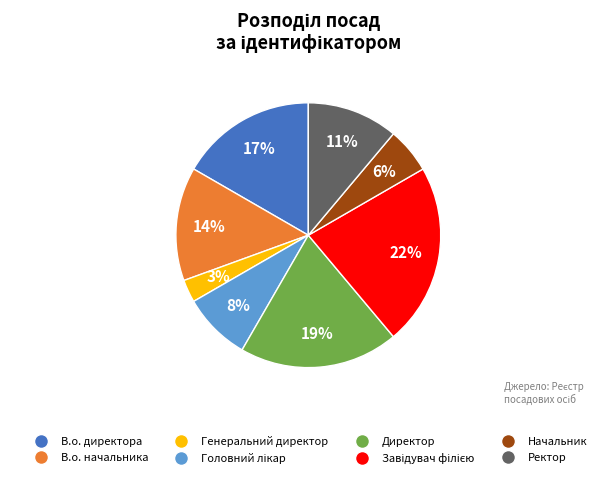

What percentage is the В.о. начальника slice, to the nearest percent?

14%